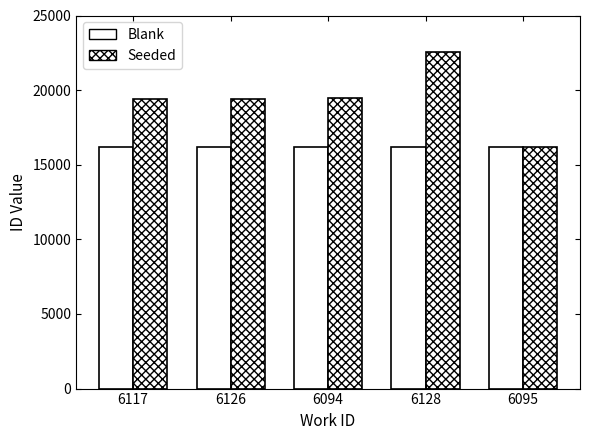

Which category has the lowest value in the Seeded series?

6095